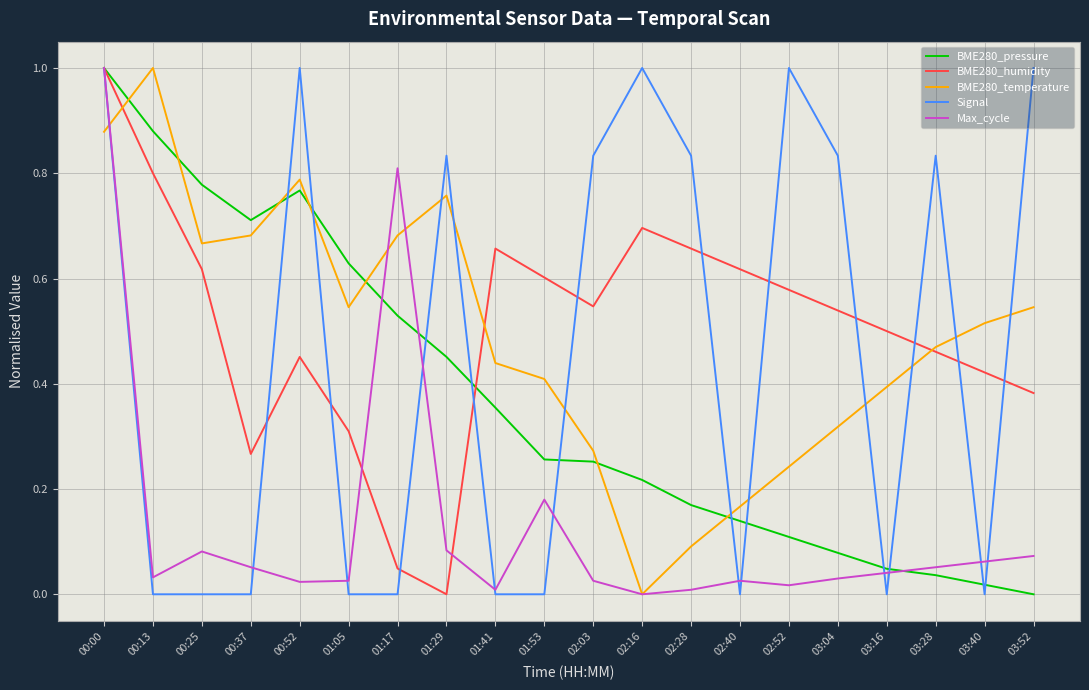

Count the number of data series in this chart.

5